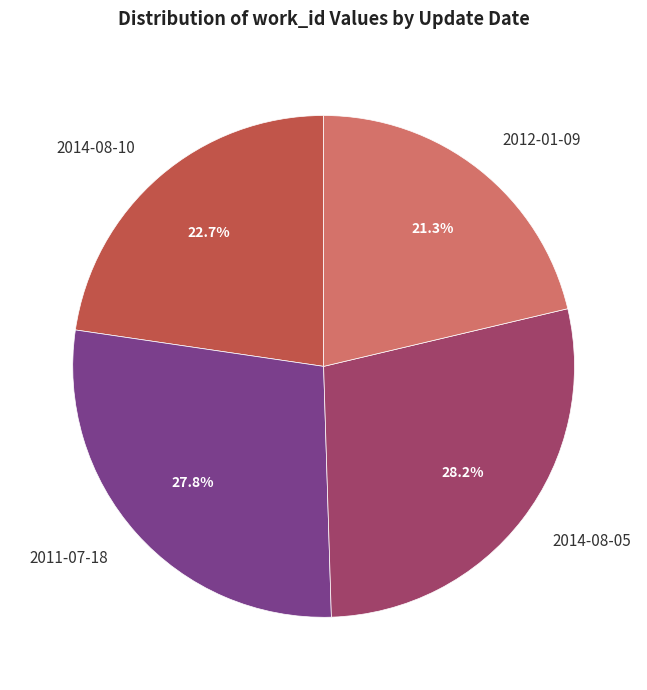

What percentage do 2014-08-10 and 2012-01-09 together represent?

44.0%